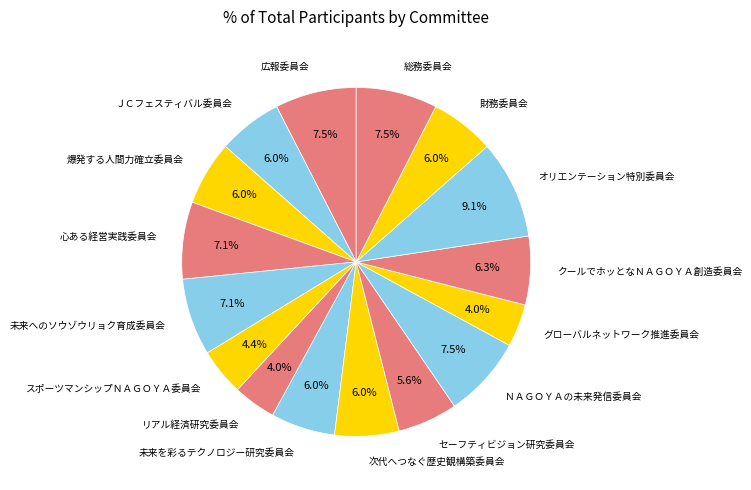

Approximately how many times larger is the value at スポーツマンシップＮＡＧＯＹＡ委員会 compared to 心ある経営実践委員会?

0.6